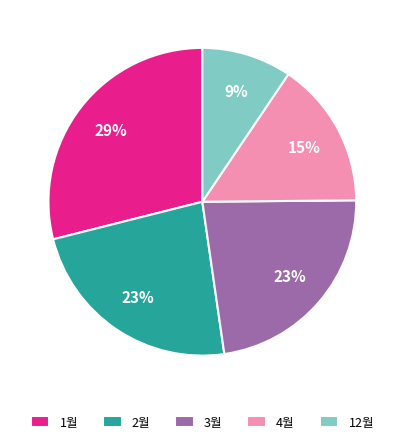

To the nearest percent, what portion does 2월 represent?

23%